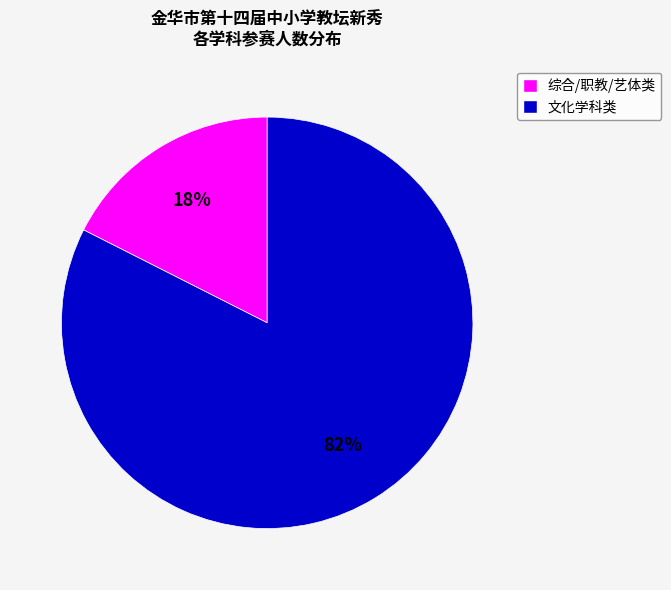

Is there any slice that represents more than half of the pie?

Yes